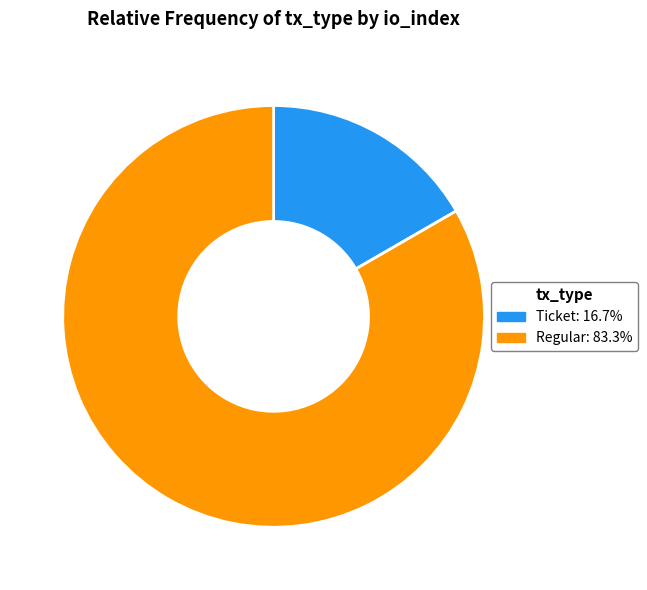

Rank the categories by value from highest to lowest.

Regular, Ticket